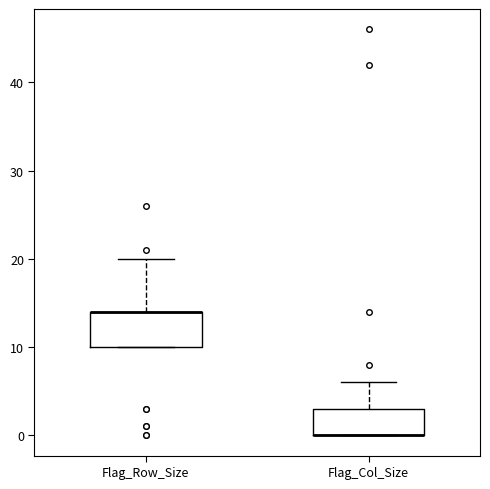

Which box is the tallest, from its lower edge to its upper edge?

Flag_Row_Size